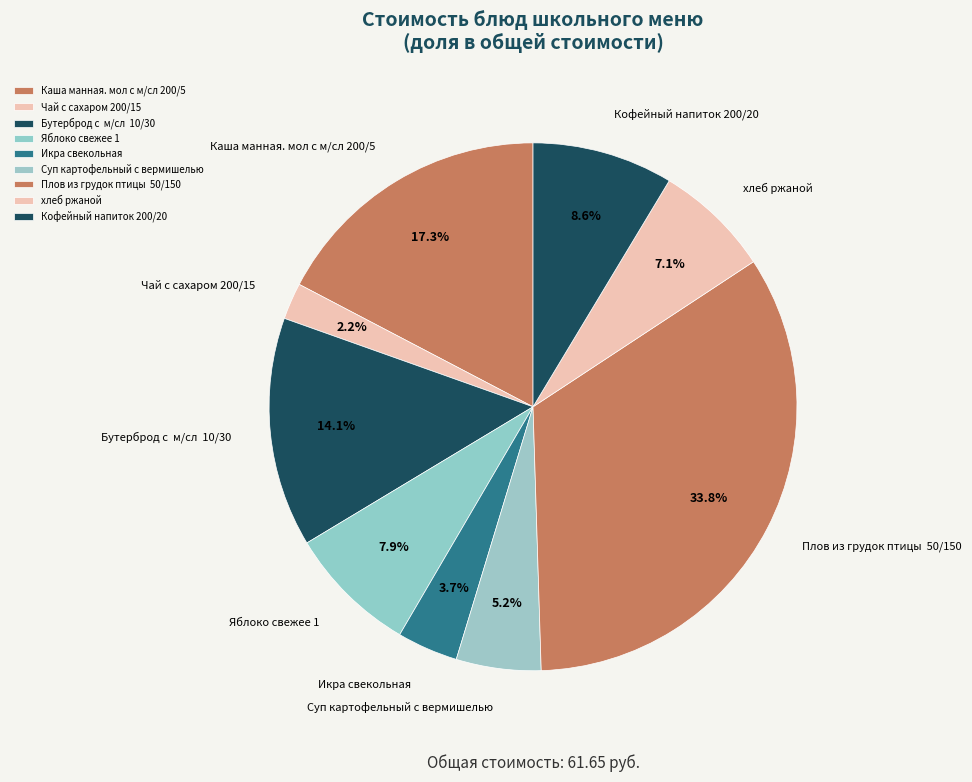

To the nearest percent, what percentage of the pie is Кофейный напиток 200/20?

9%